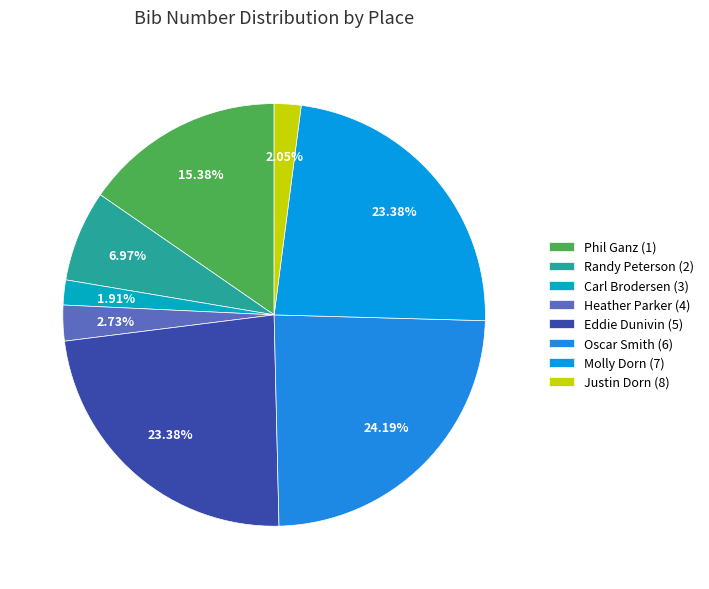

What percentage is NOT represented by Justin Dorn (8)?

97.9%